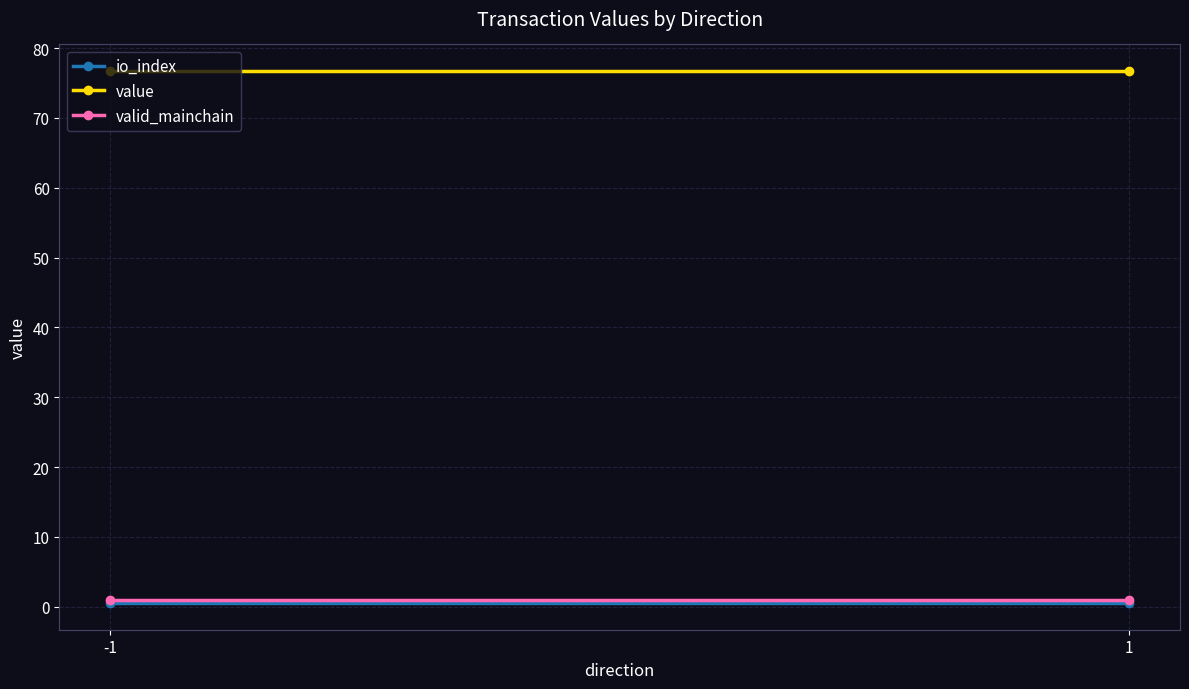

Rank the series at 1 from highest to lowest value.

value, valid_mainchain, io_index